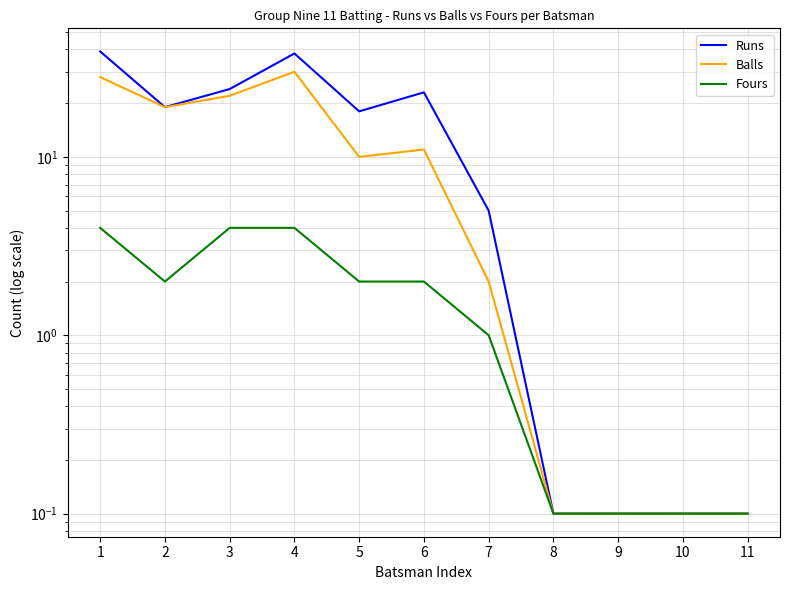

Where is the first local minimum for Fours?

2